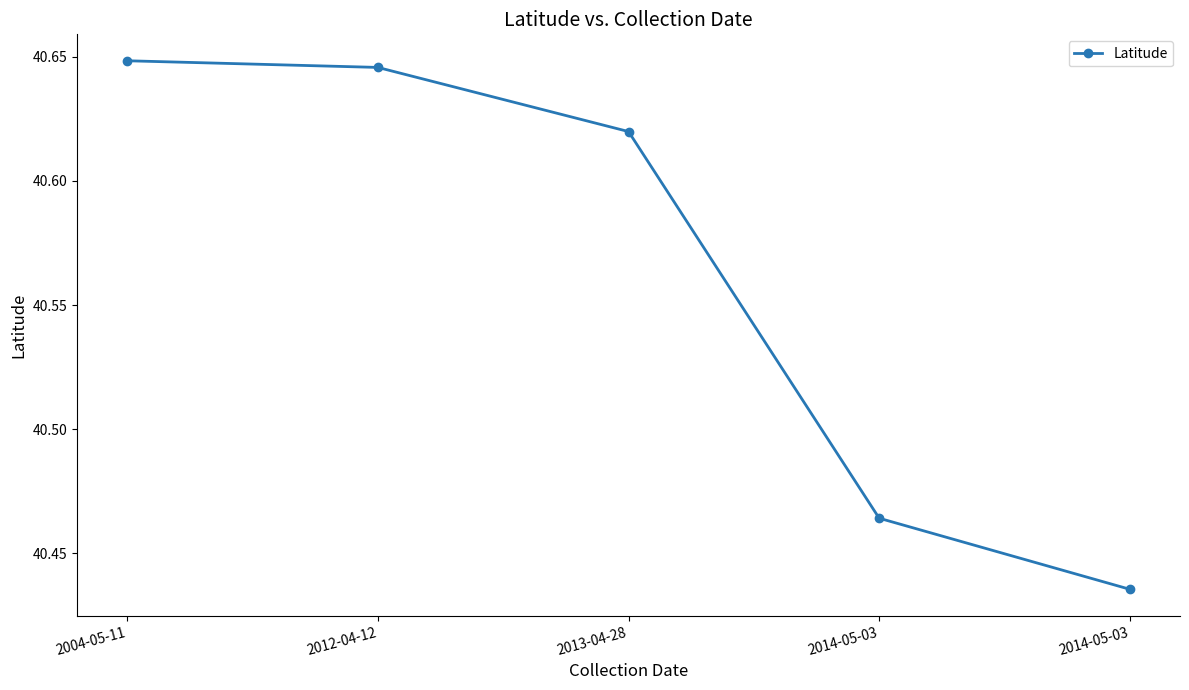

At which label is the value closest to 40?

2014-05-03